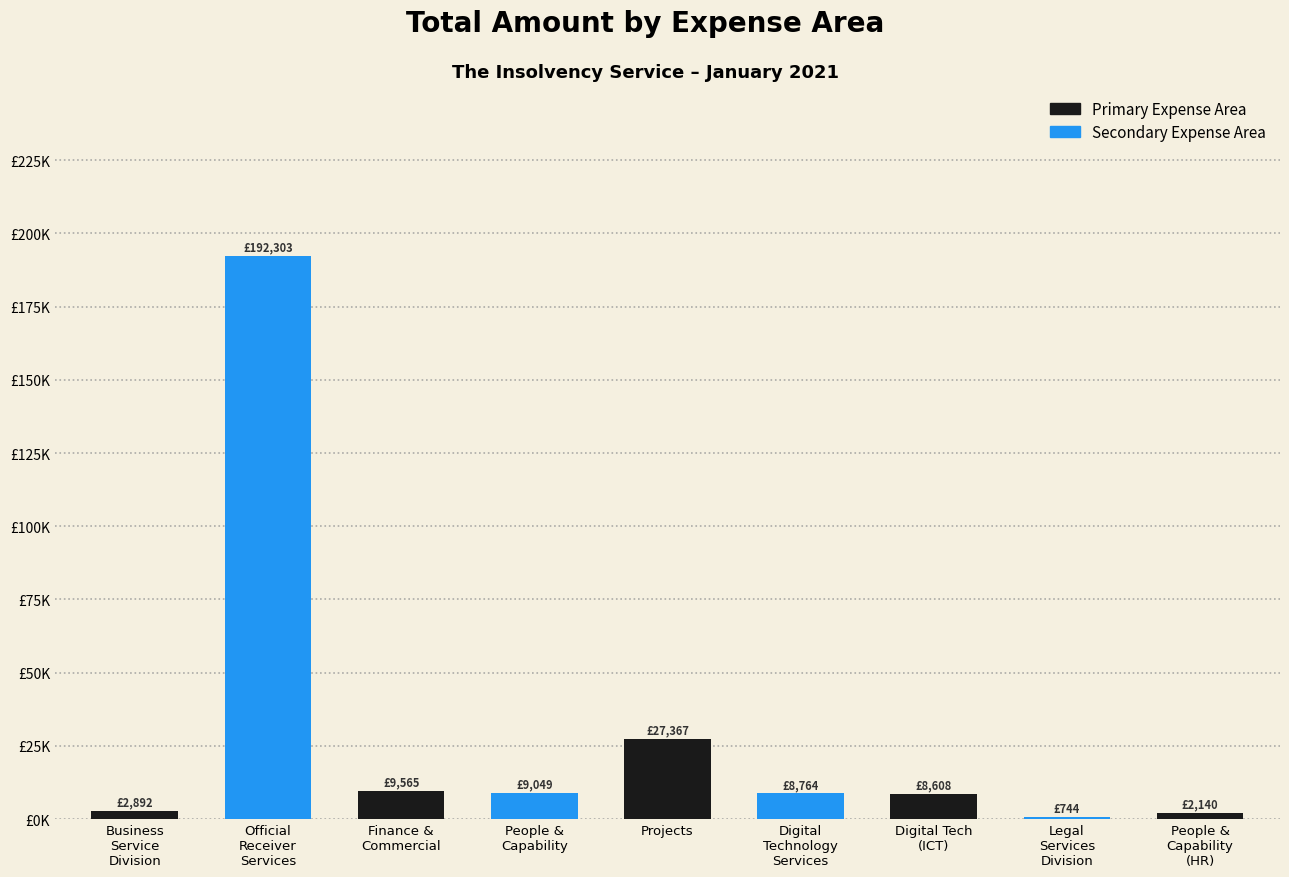

The value at Legal
Services
Division is 1303.1. True or false?

False